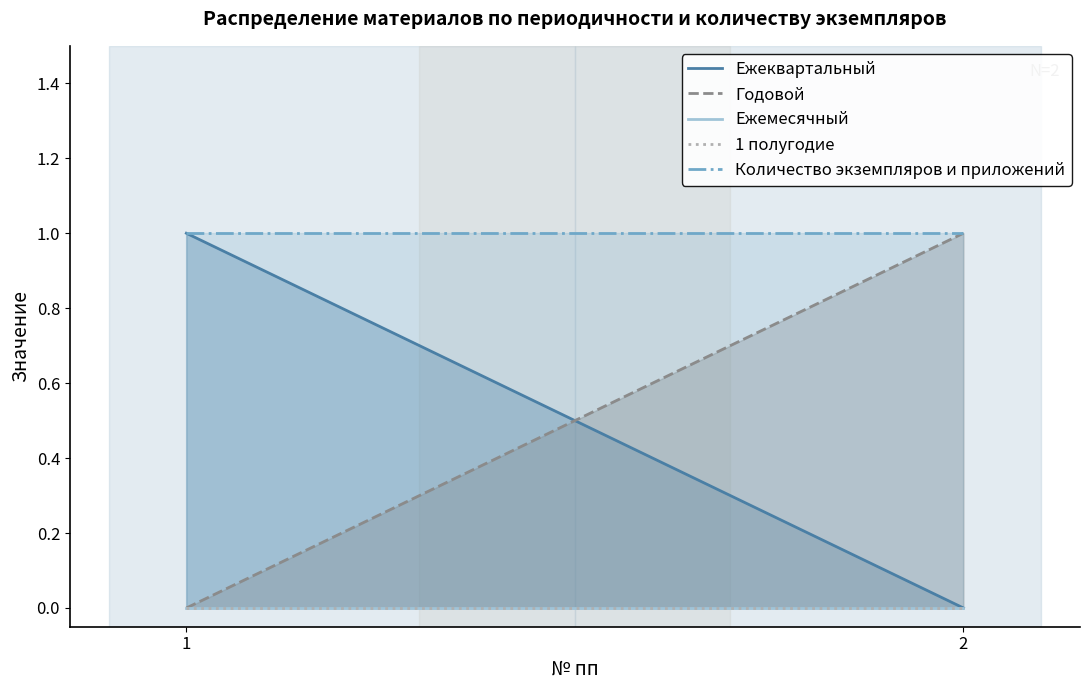

At which category is the sum across all series the highest?

1